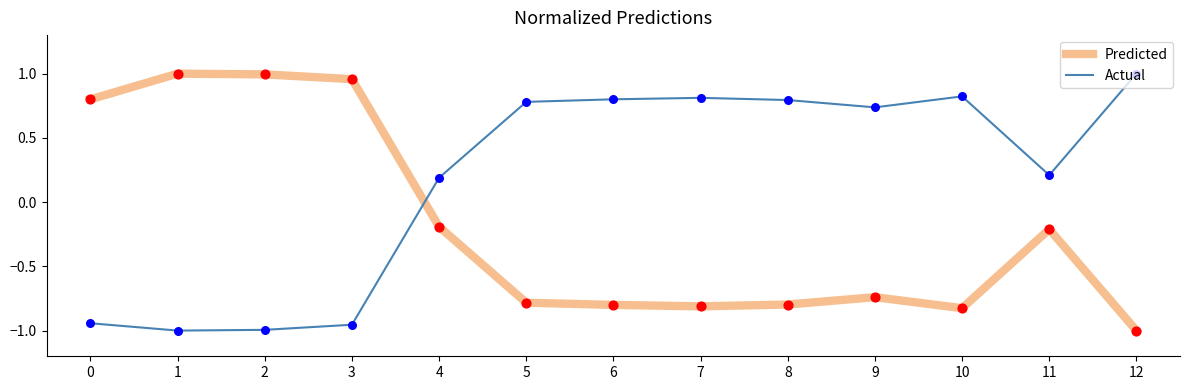

What are all the series names shown in the legend?

Predicted, Actual